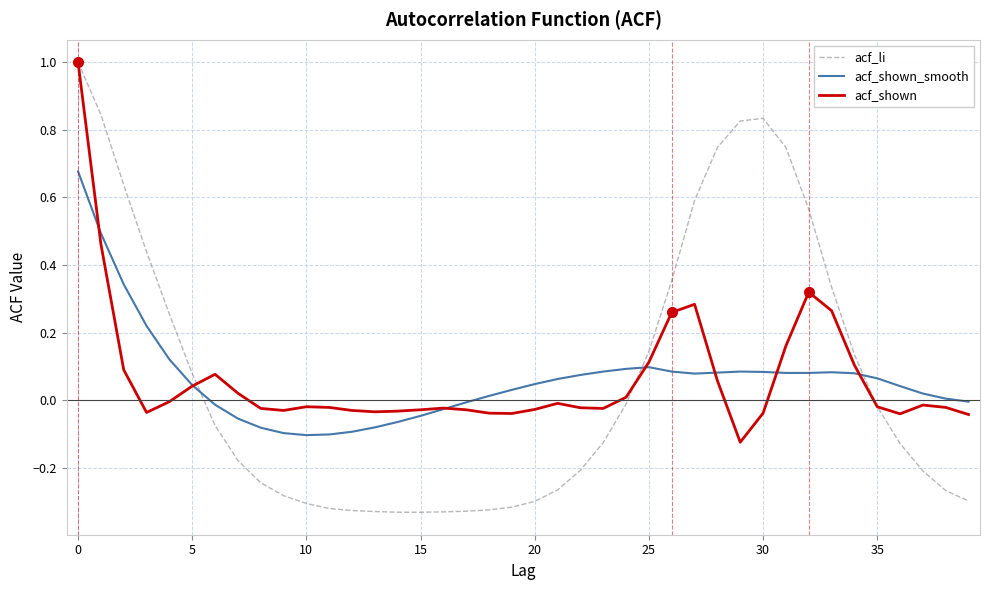

What is the highest value of the acf_shown series?

1.0